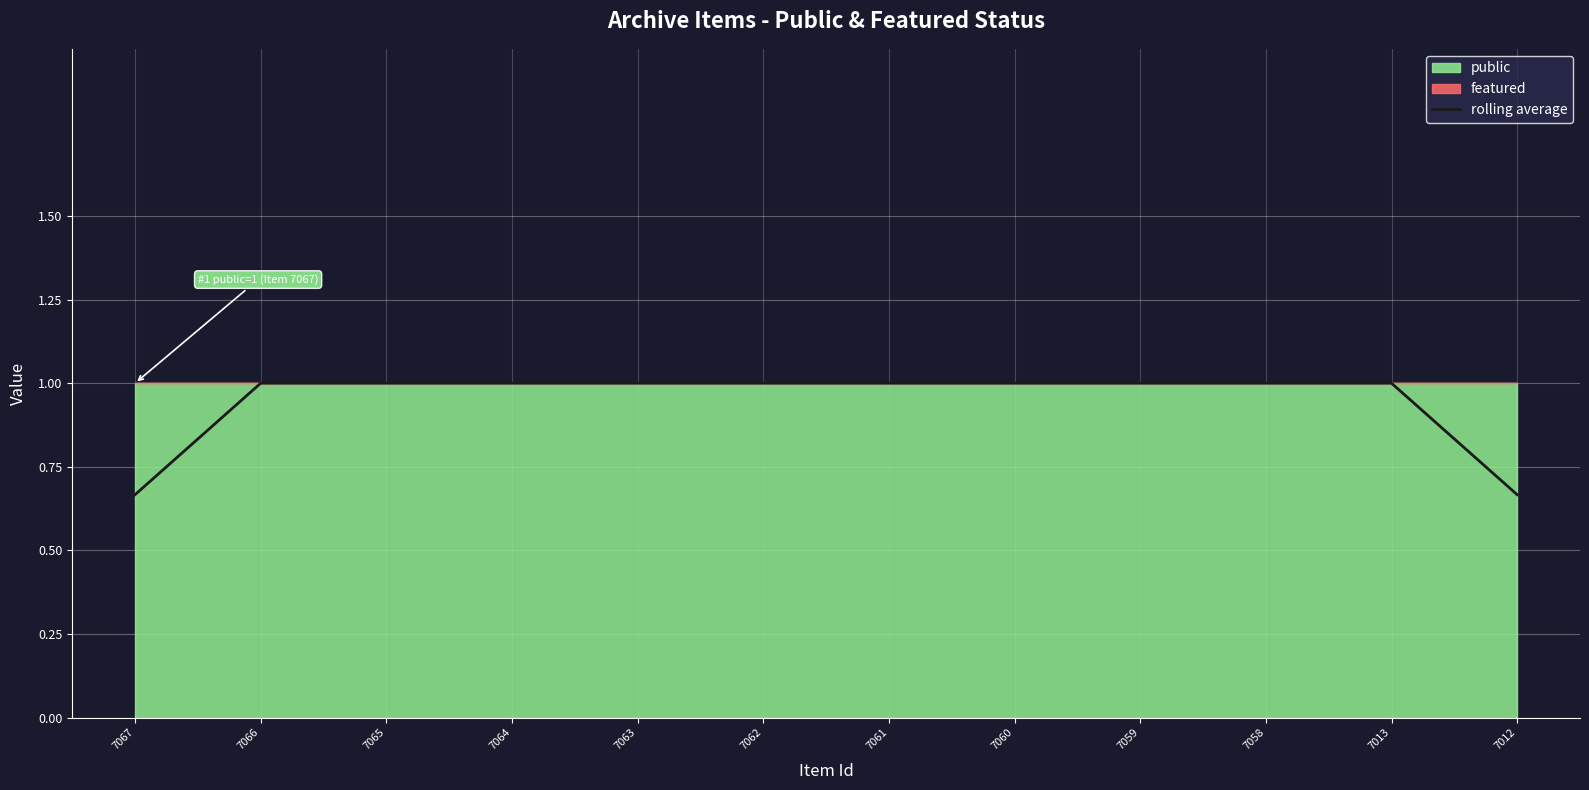

What is the maximum value shown in the chart?

1.0